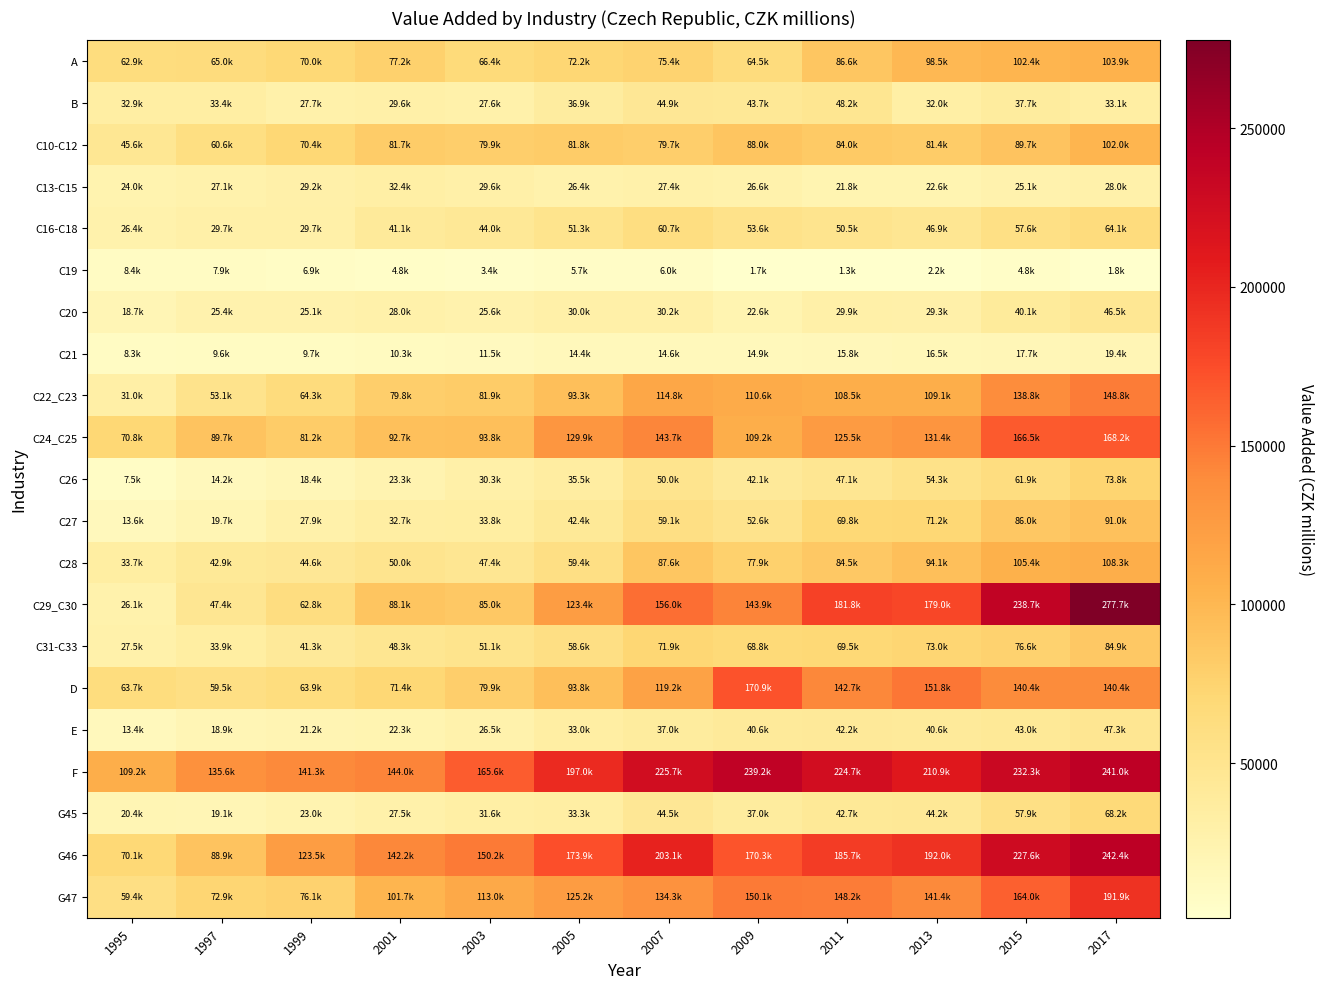

Count the number of data series in this chart.

21